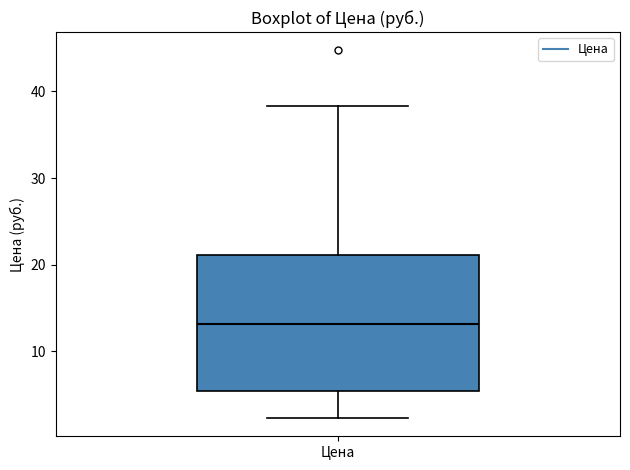

Transcribe this box plot: give where the median line is, the range the box spans, and where the two whiskers end, as read against the y-axis. The values are not printed on the chart, so give them approximately, as read against the axis.

median 13, box 6 to 21, whiskers 2 to 38